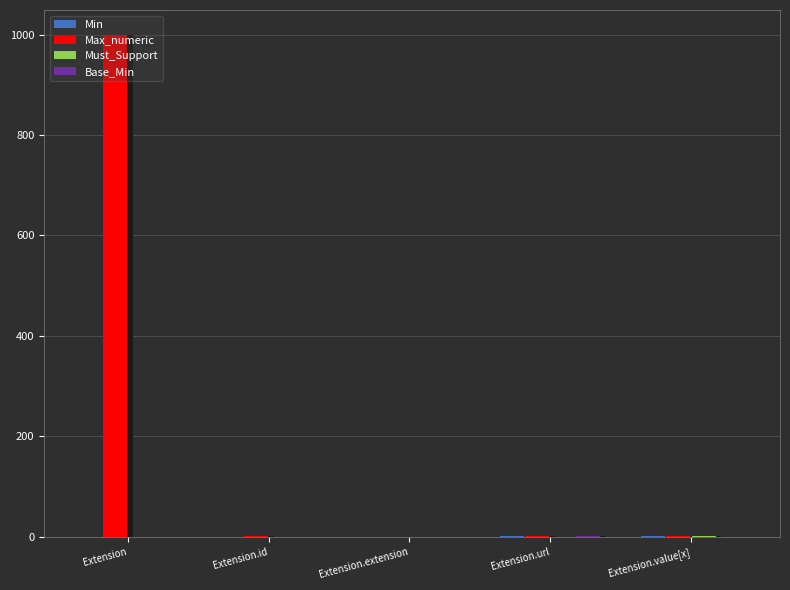

Are the bars grouped side by side (vs. stacked)?

Yes